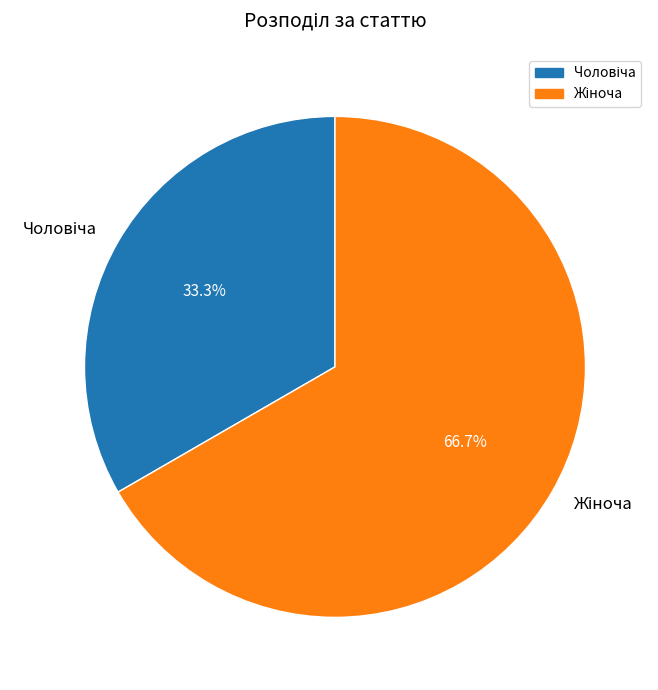

Is there a majority slice in this chart?

Yes